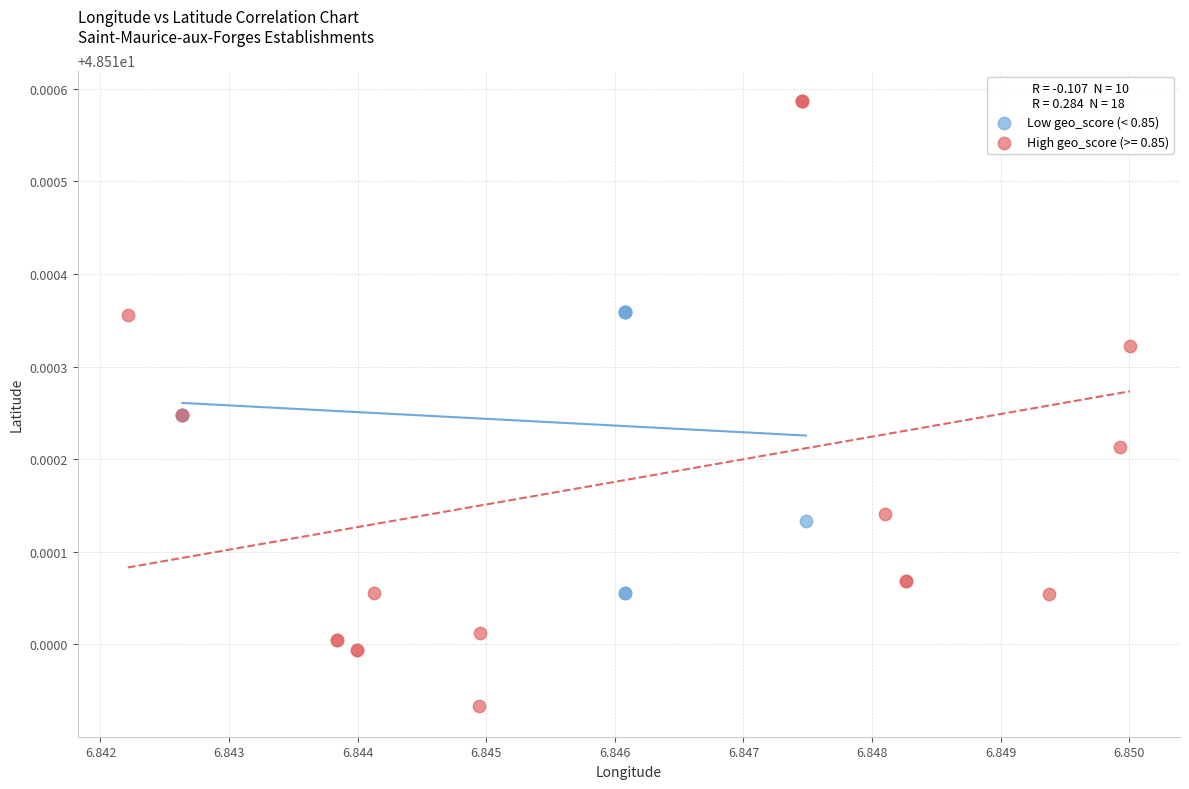

Which series has the widest spread of Y values?

High geo_score (>= 0.85)